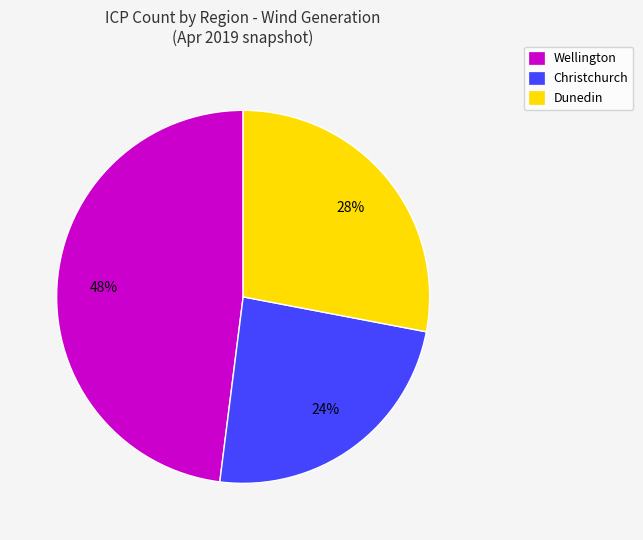

To the nearest percent, what portion does Christchurch represent?

24%